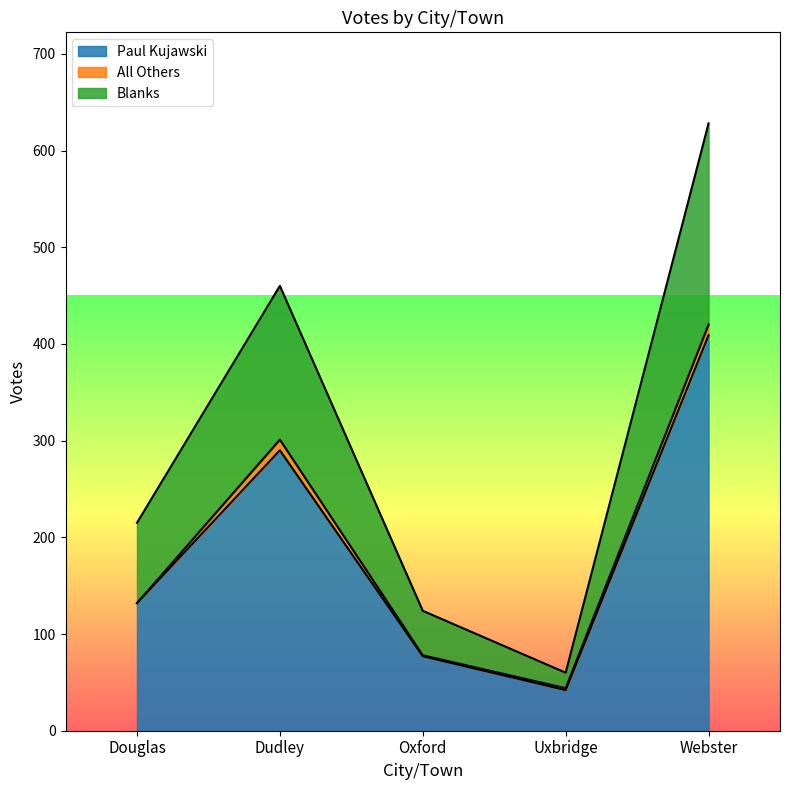

True or false: Paul Kujawski has a value of 33 at Oxford.

False